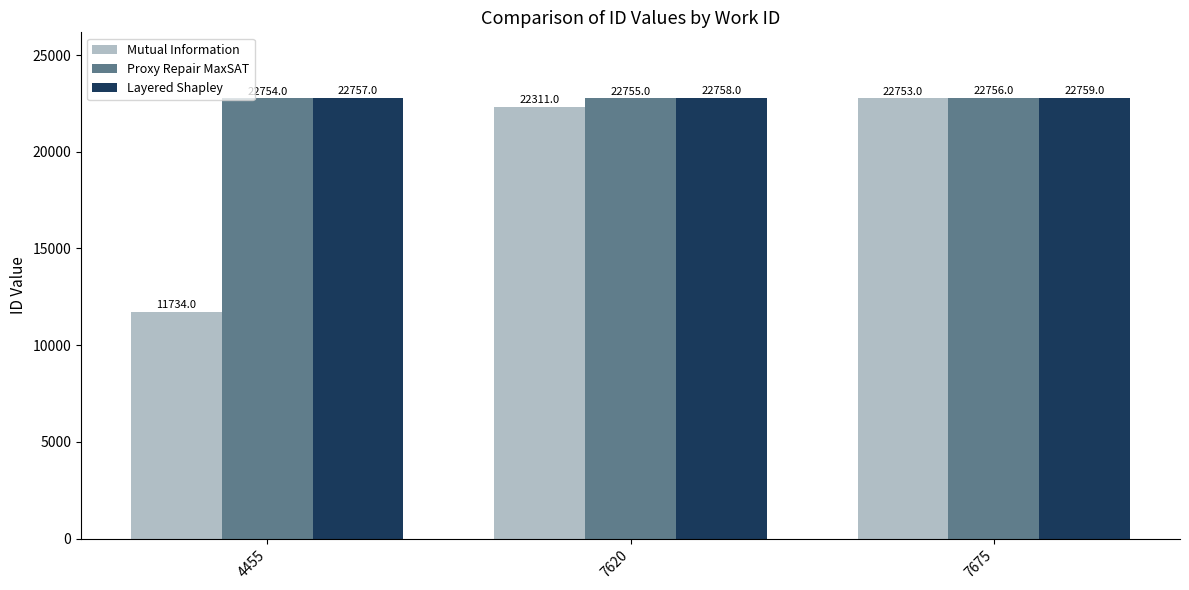

Where is Mutual Information nearest to the value 17243?

7620